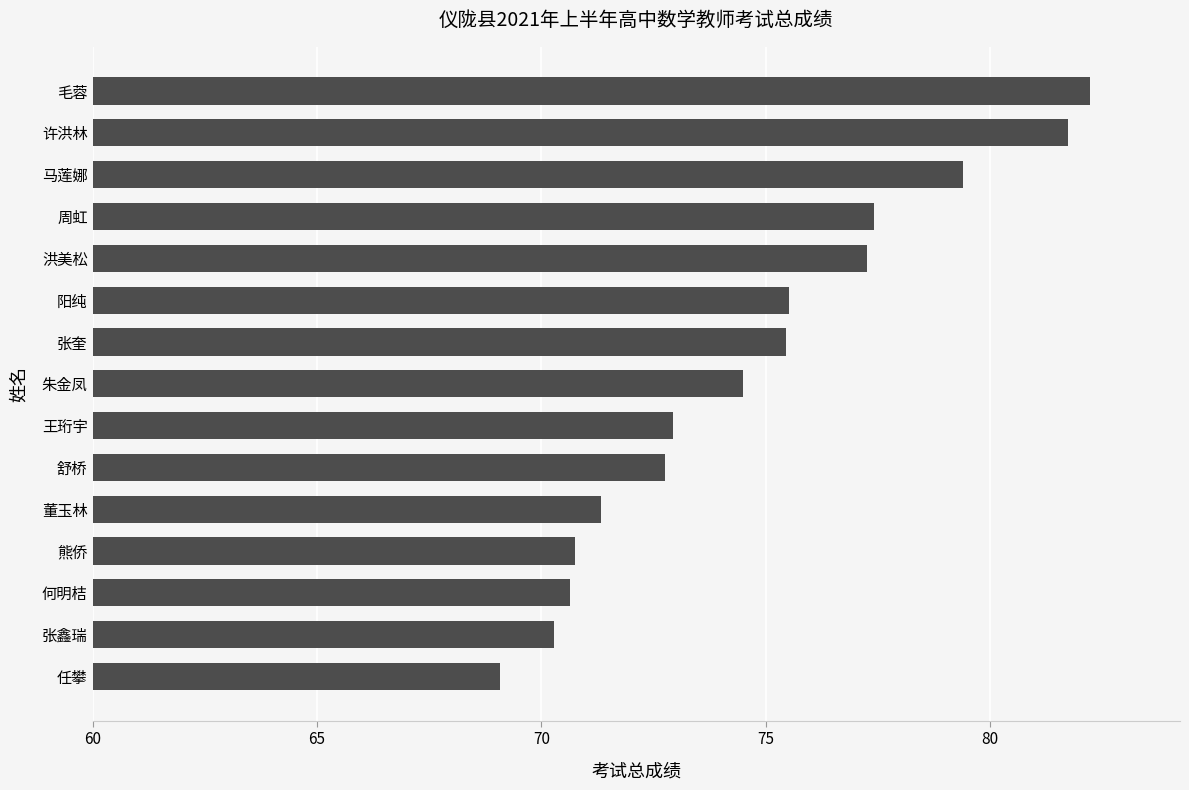

What is the maximum value shown in the chart?

82.2